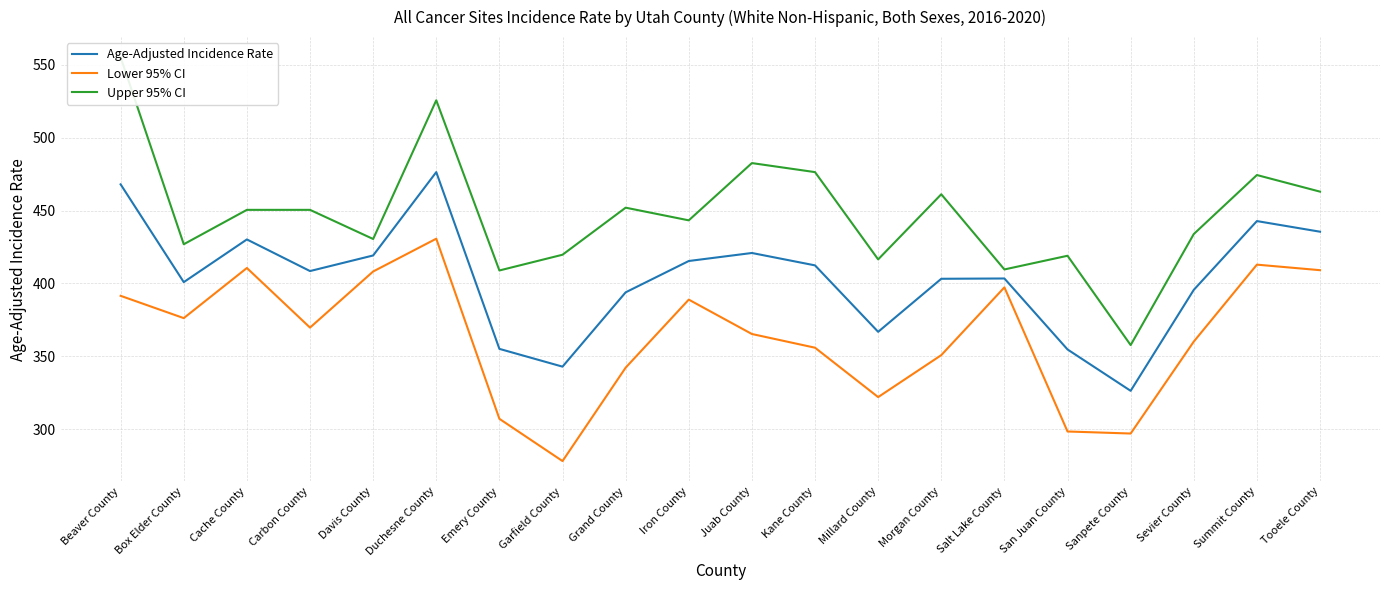

True or false: Upper 95% CI and Age-Adjusted Incidence Rate intersect in this chart.

False